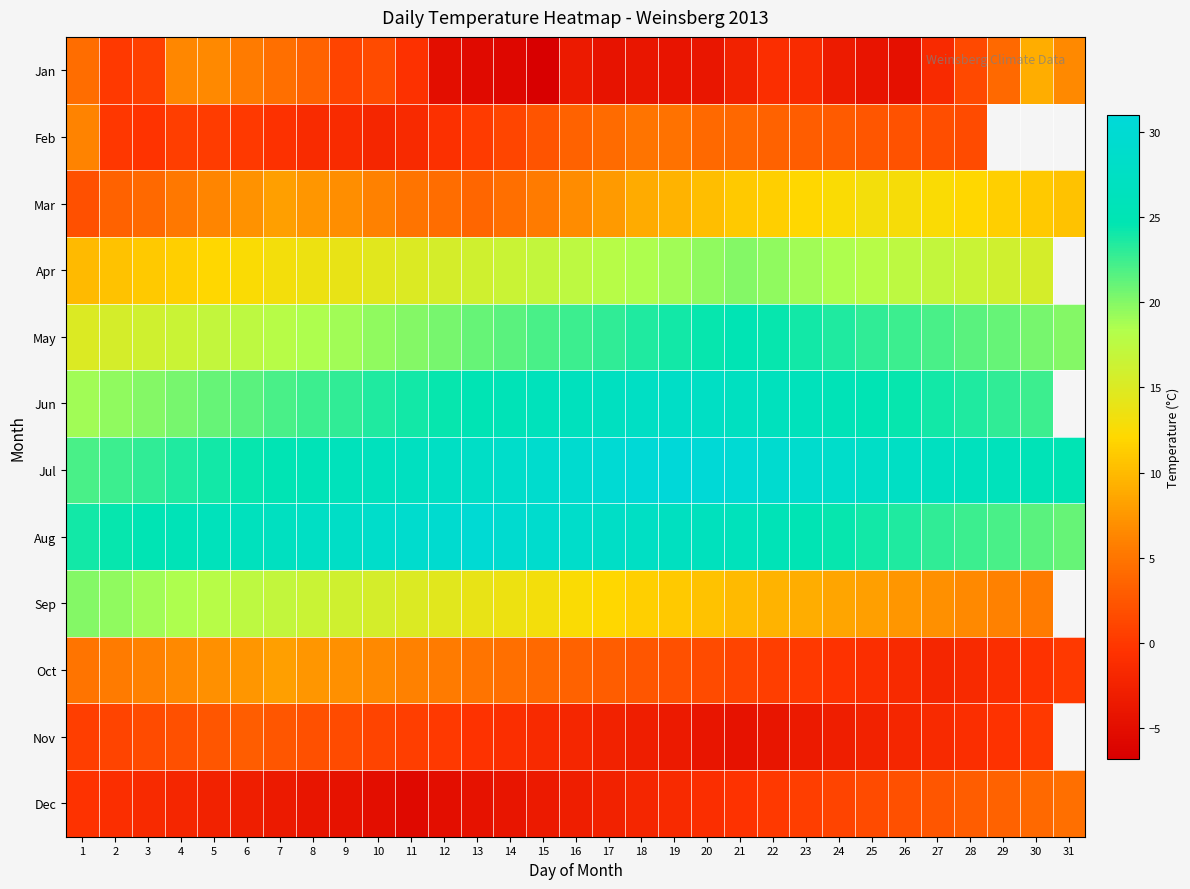

The value of Nov at 26 is -2.0. True or false?

True